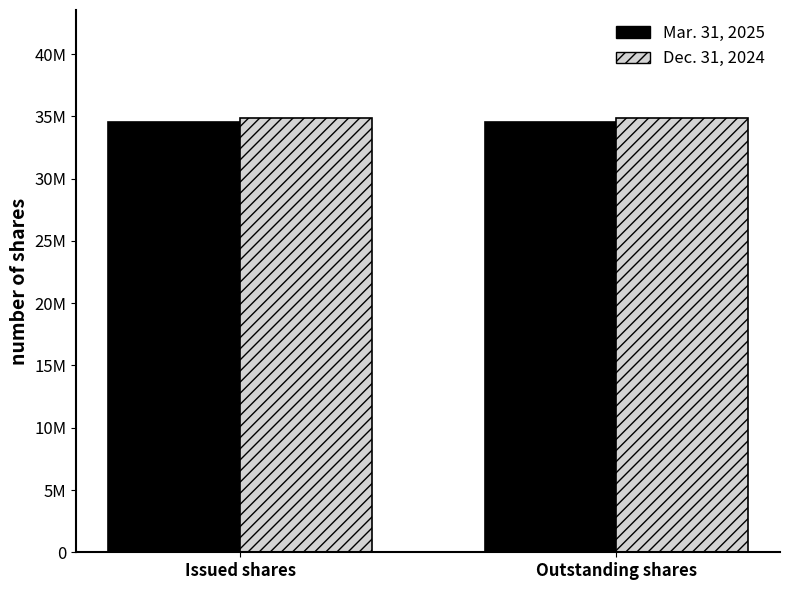

Does the chart contain stacked bars?

No